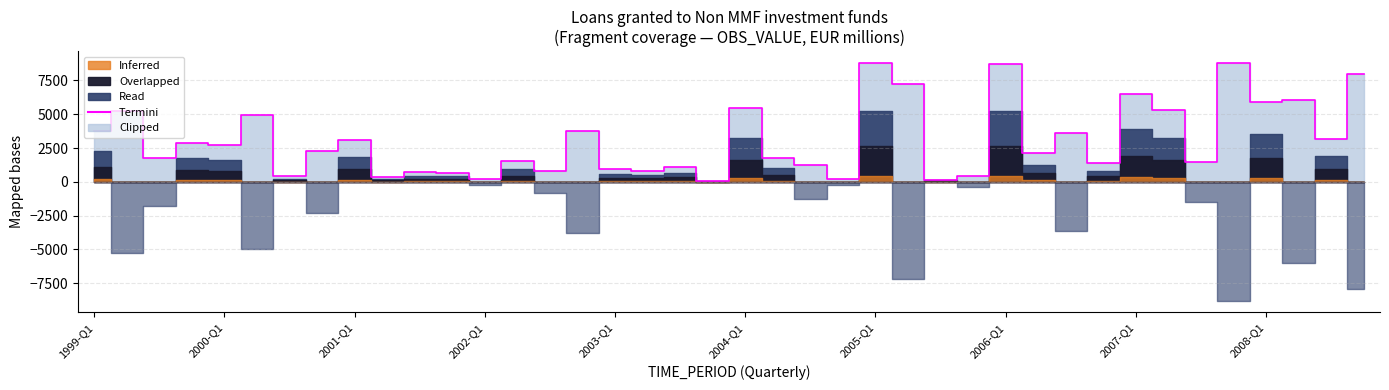

What is the value of the 34th point from the left?

5350.5